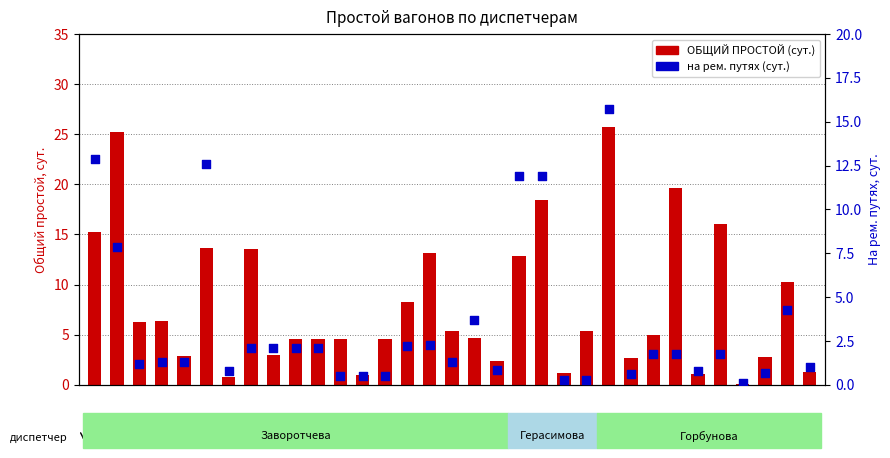

Which series reaches the maximum Y coordinate?

ОБЩИЙ ПРОСТОЙ (сут.)